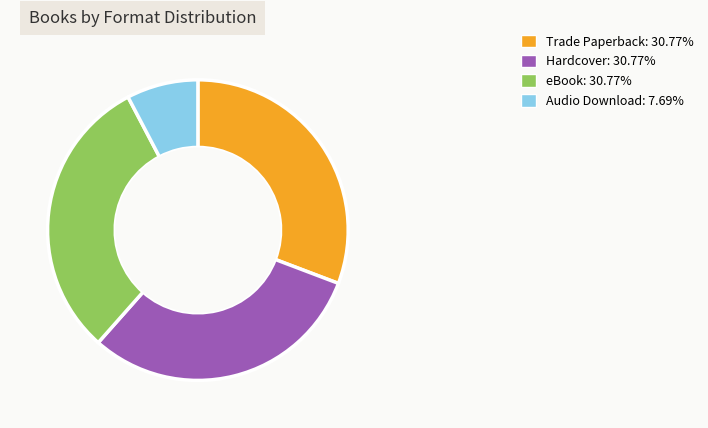

Which category has the smallest portion of the pie?

Audio Download